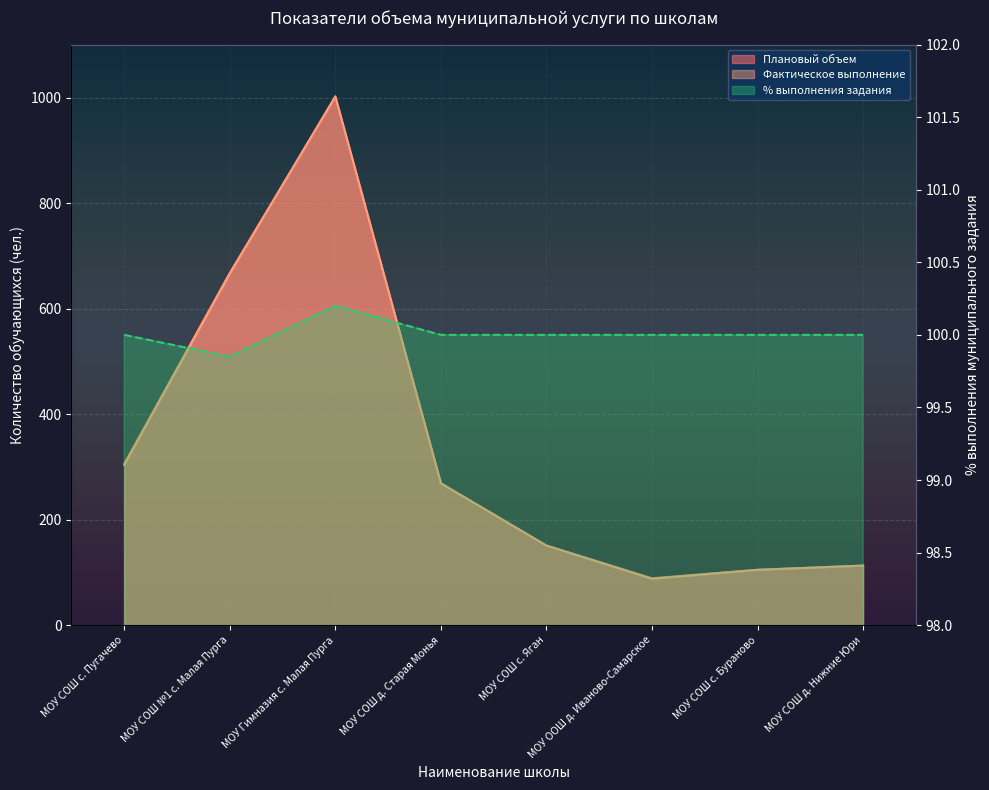

Rank the series at МОУ Гимназия с. Малая Пурга from lowest to highest value.

% выполнения, Плановый объем, Фактическое выполнение